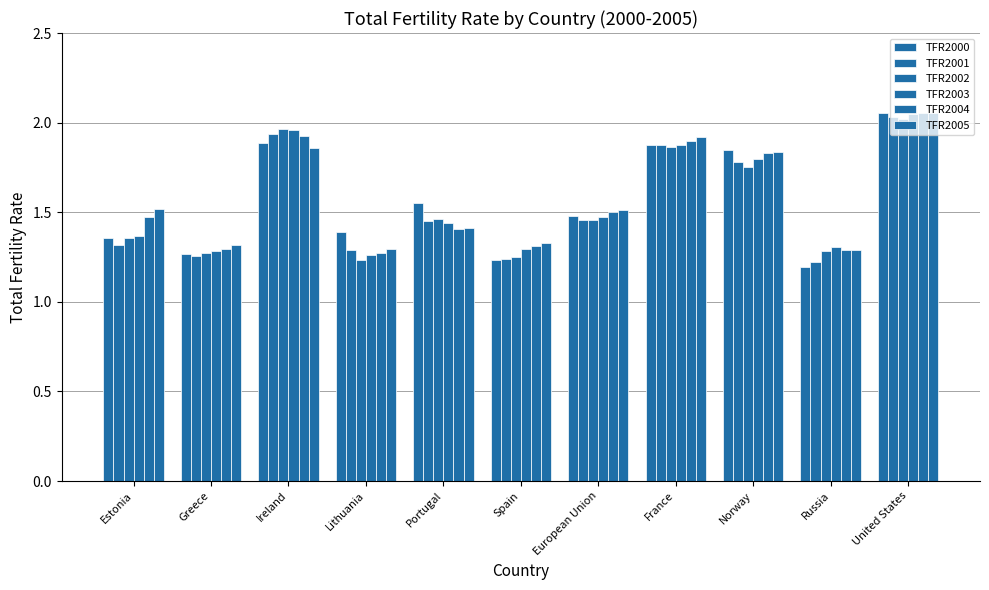

Does the chart contain any negative values?

No